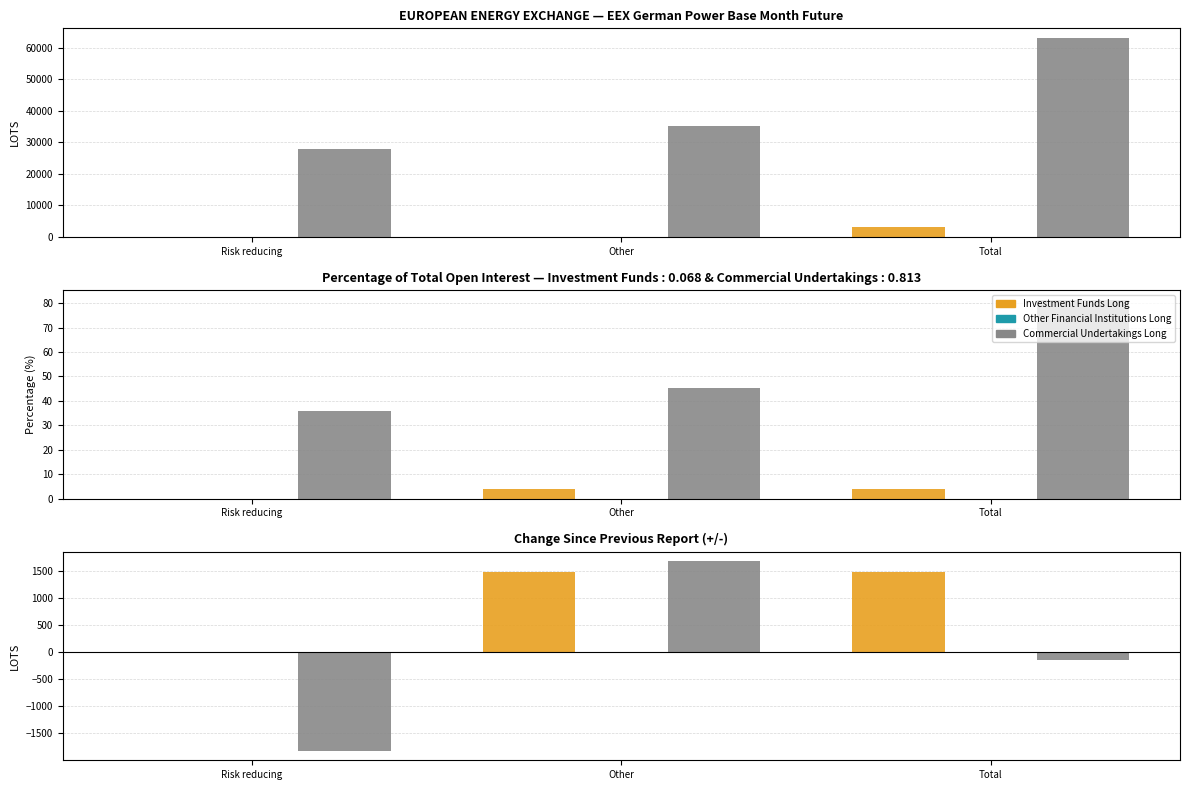

Which series has the widest spread of values?

Commercial Undertakings Long